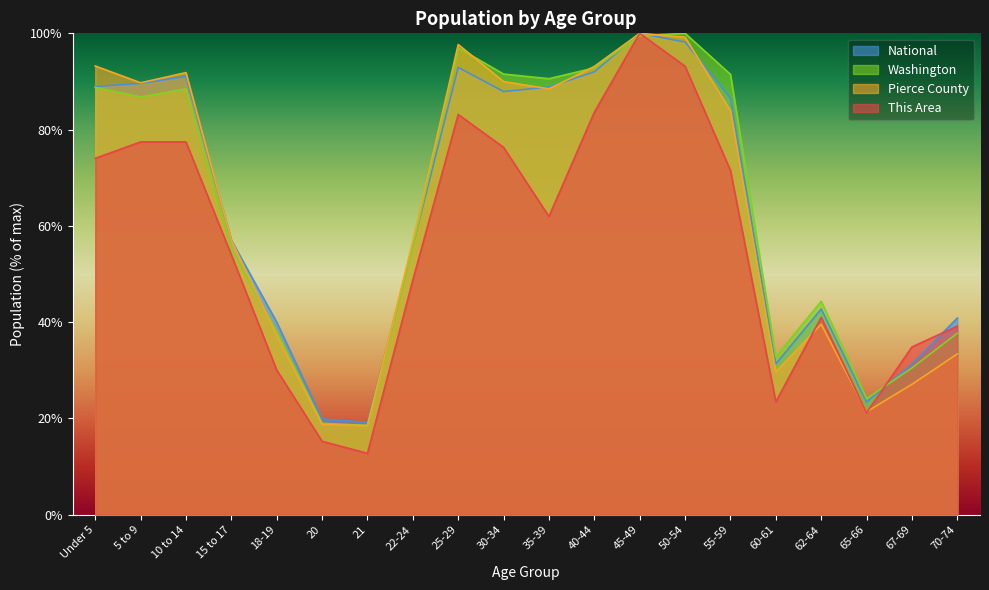

Which series changed the most between 25-29 and 65-66?

Pierce County